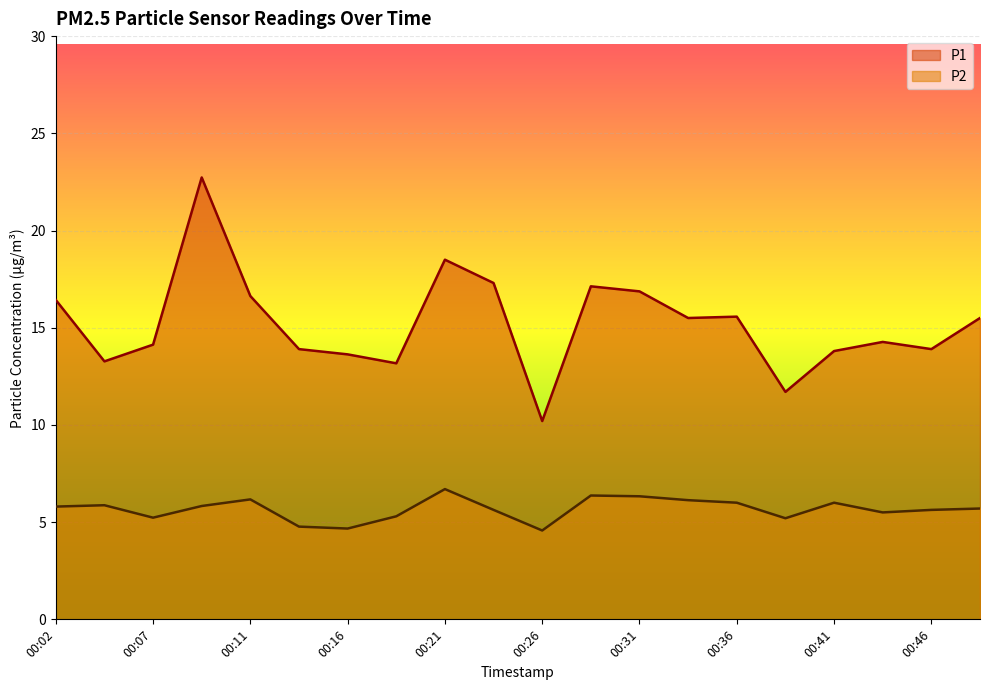

Is it true that P2 equals 6.8 at 00:07?

False